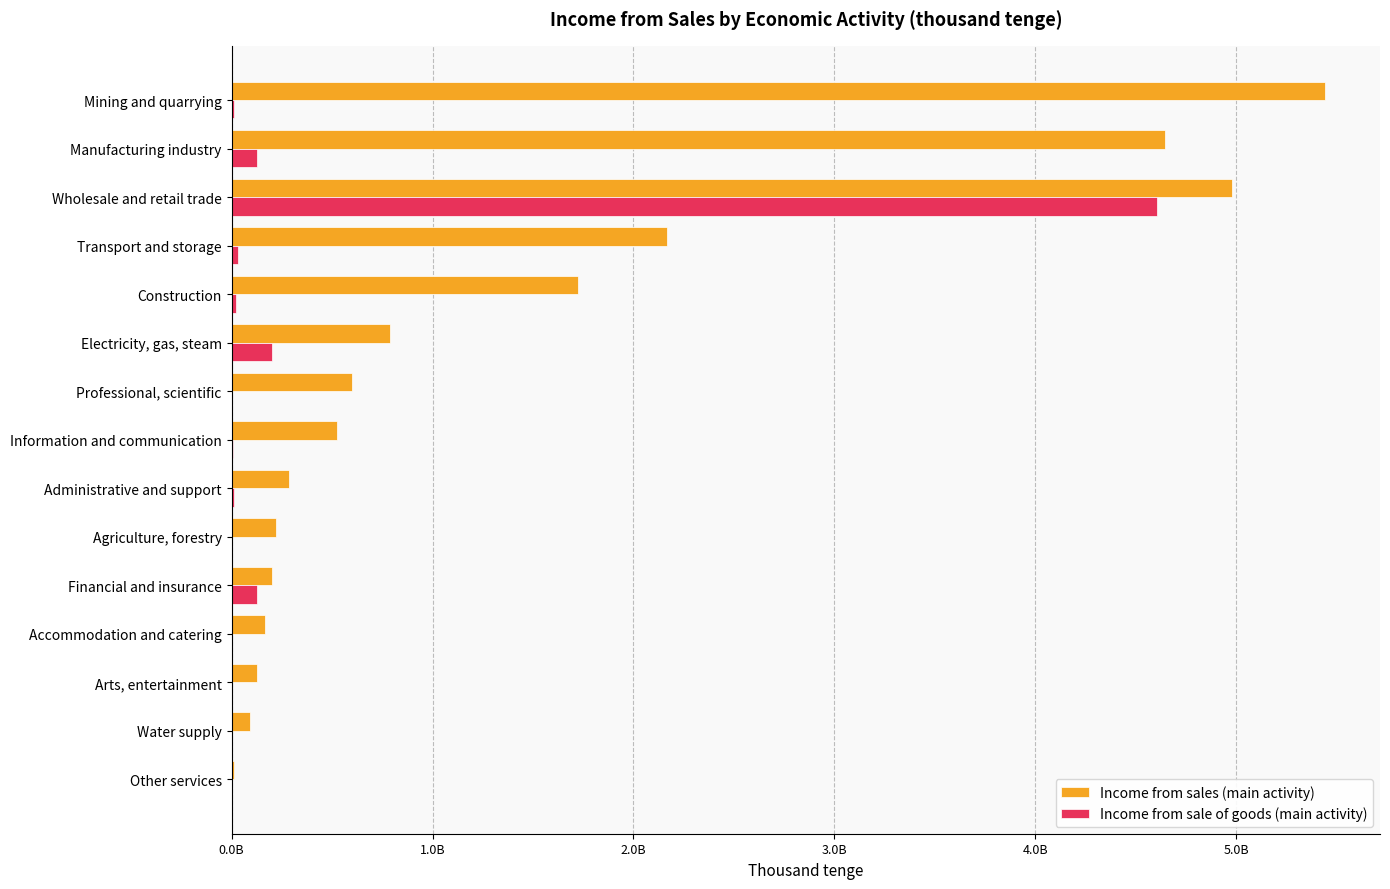

What are all the series names shown in the legend?

Income from sales (main activity), Income from sale of goods (main activity)